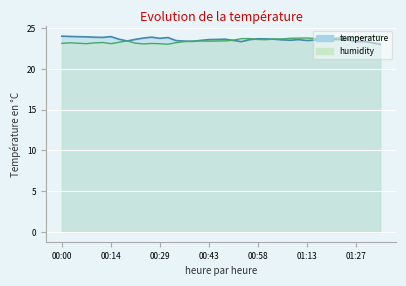

The humidity series shows 23.2 at 00:33. True or false?

True